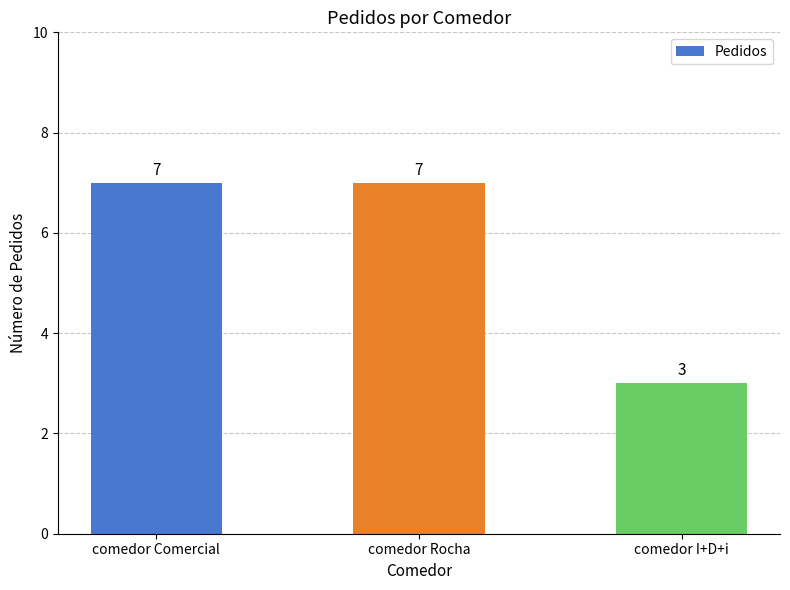

What is the value of the 3rd bar from the left?

3